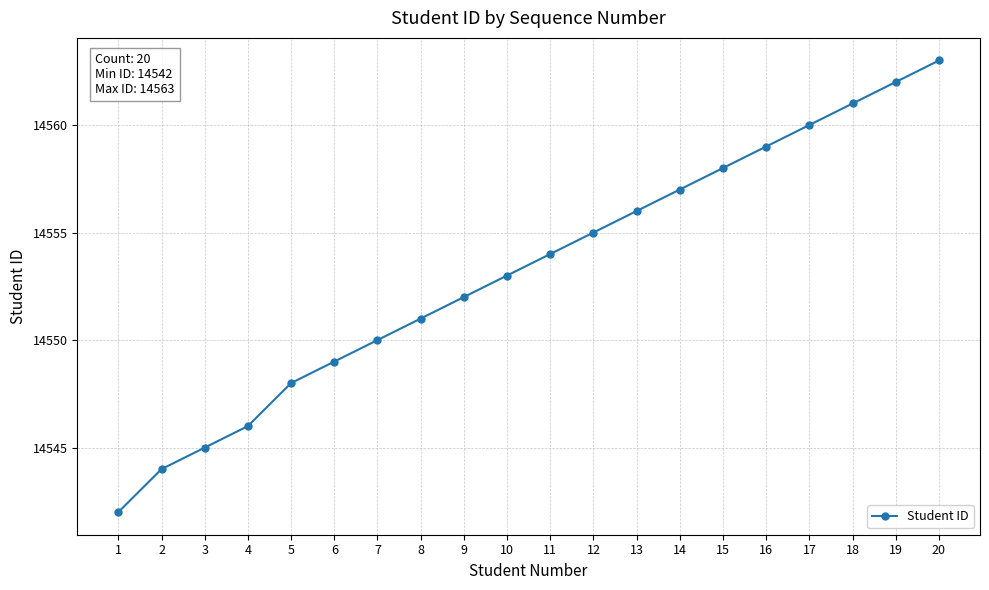

Which has a higher value, 15 or 12?

15